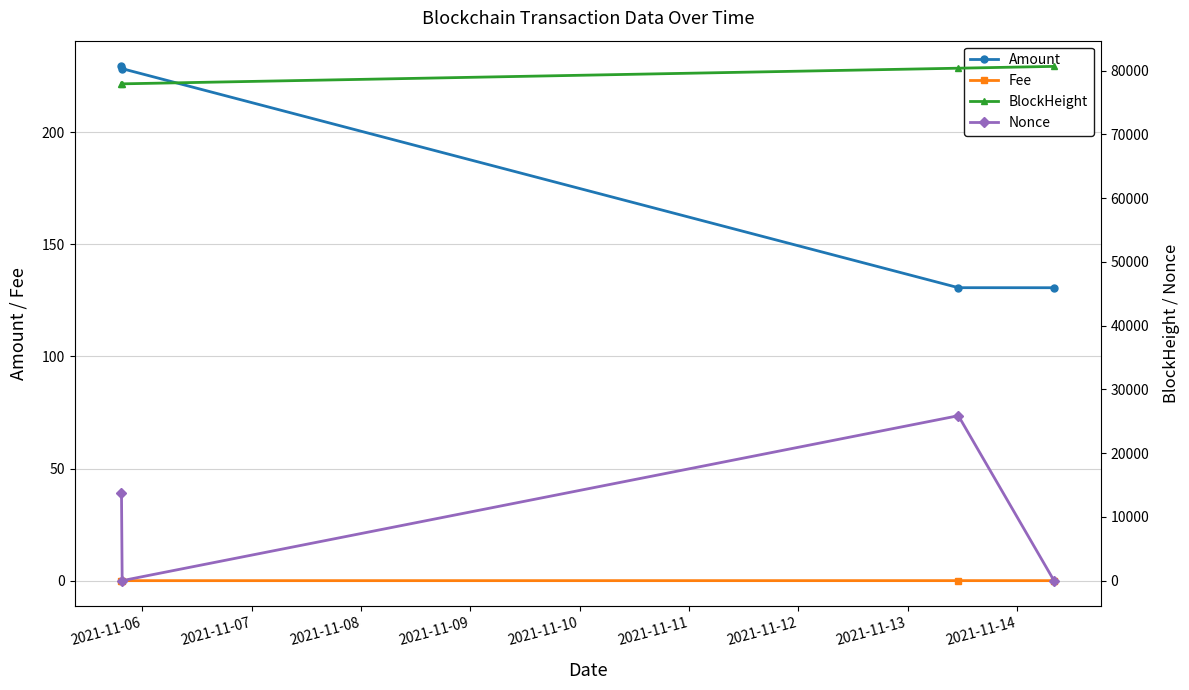

Does the chart have visible grid lines?

Yes